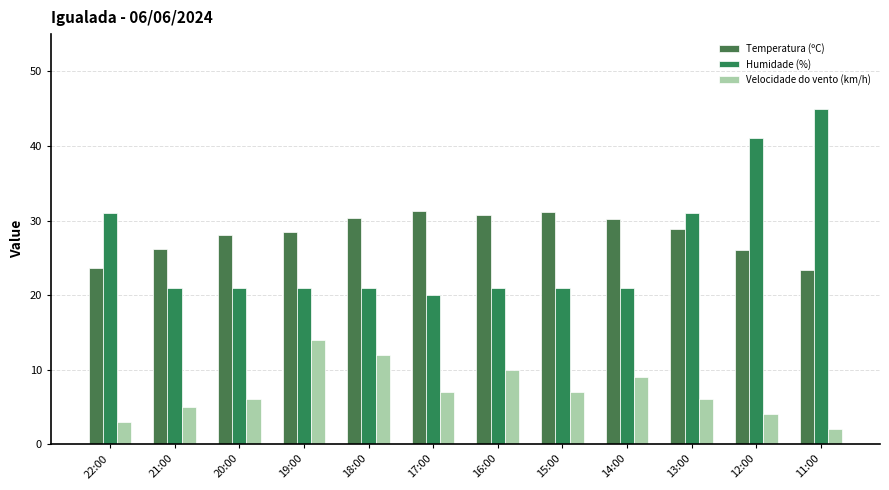

What is the minimum value shown in the chart?

2.0